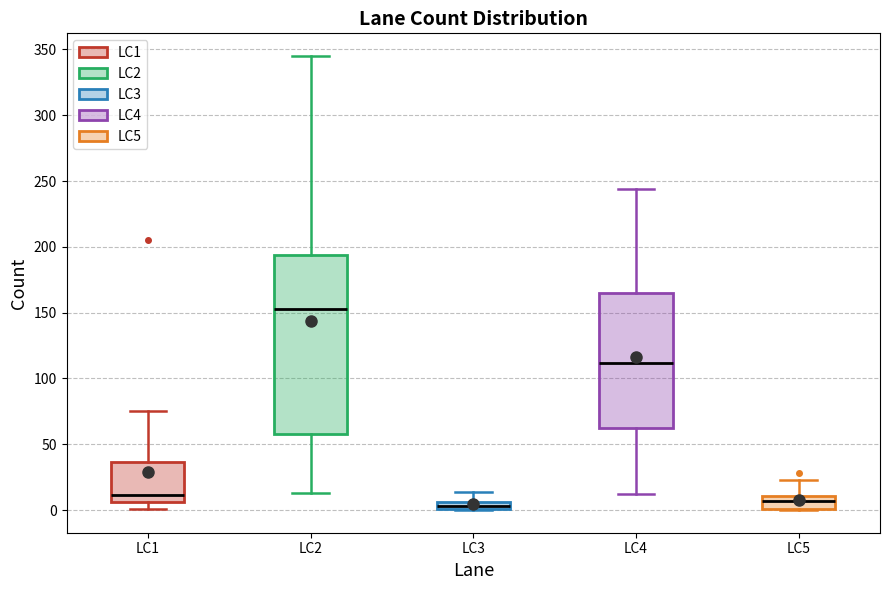

Which box has the highest median line?

LC2